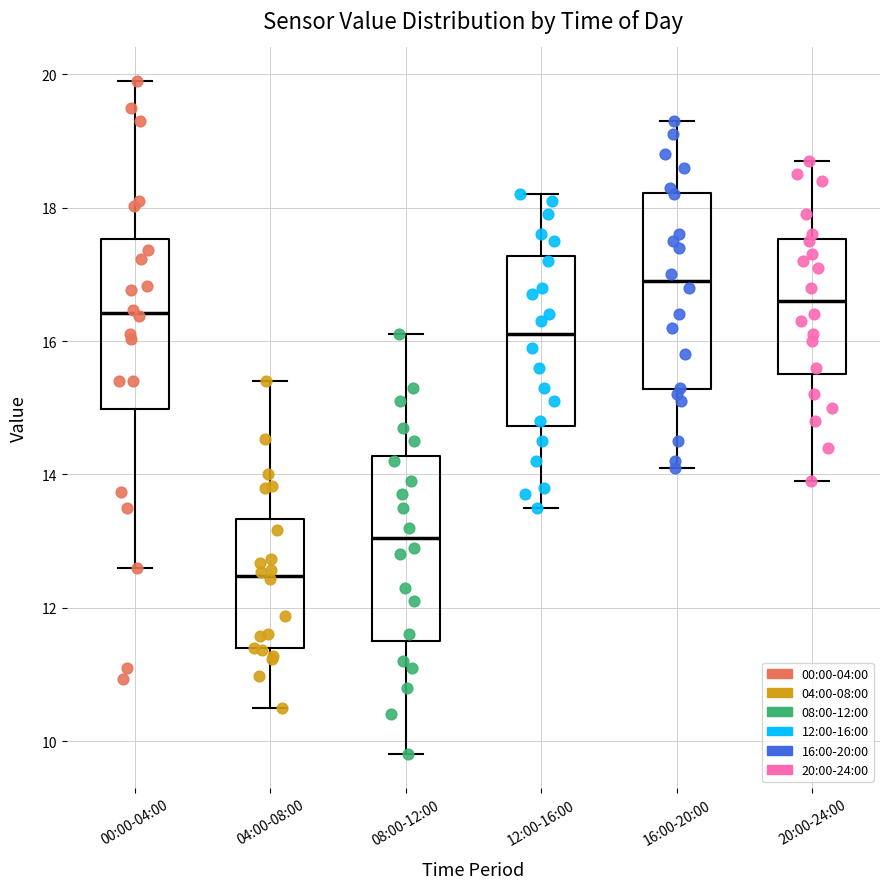

Reading left to right, transcribe this box plot: for each box, give where its median line is, the range the box spans, and where its two whiskers end, as read against the y-axis. The values are not printed on the chart, so give them approximately, as read against the axis.

00:00-04:00: median 16.4, box 15.0 to 17.6, whiskers 12.6 to 20.0
04:00-08:00: median 12.4, box 11.4 to 13.4, whiskers 10.6 to 15.4
08:00-12:00: median 13.0, box 11.6 to 14.2, whiskers 9.8 to 16.2
12:00-16:00: median 16.2, box 14.8 to 17.2, whiskers 13.6 to 18.2
16:00-20:00: median 17.0, box 15.2 to 18.2, whiskers 14.2 to 19.4
20:00-24:00: median 16.6, box 15.6 to 17.6, whiskers 14.0 to 18.8